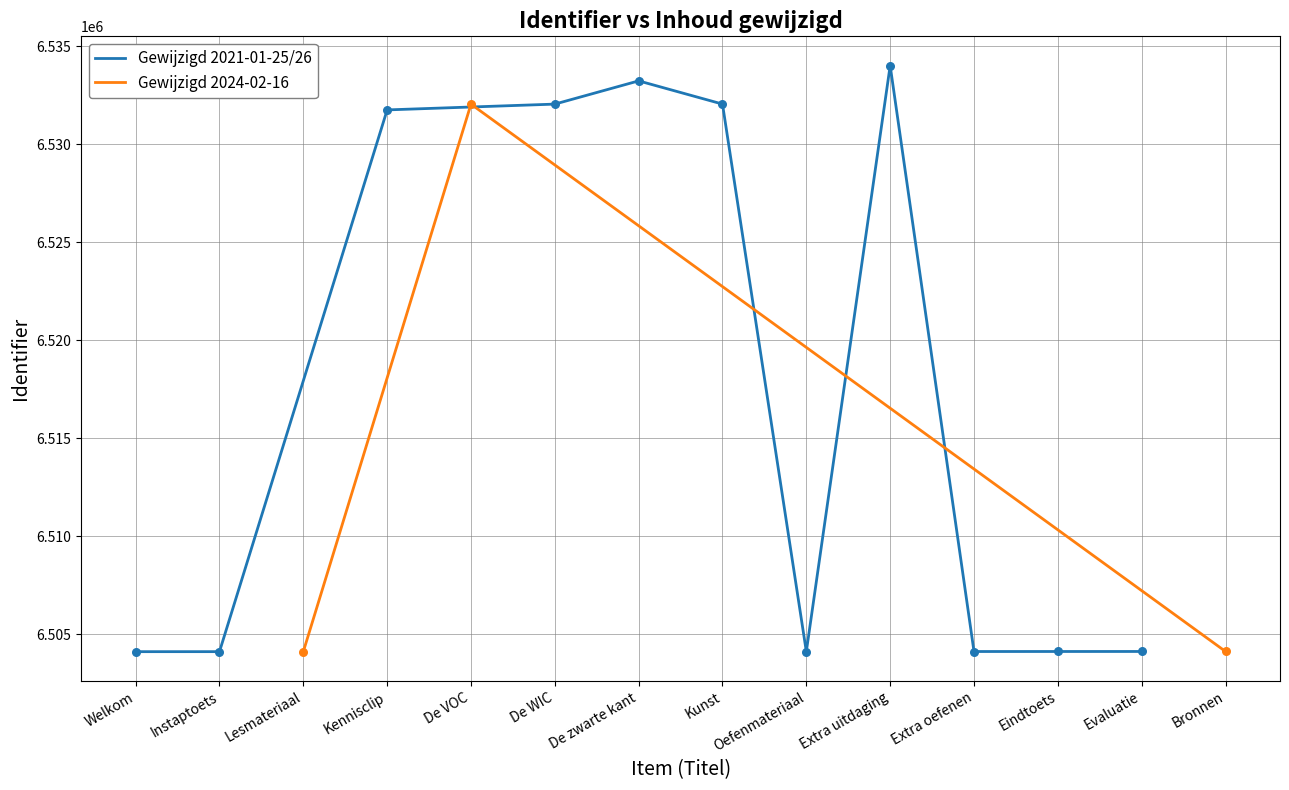

Between Extra oefenen and Kennisclip, which is larger?

Kennisclip